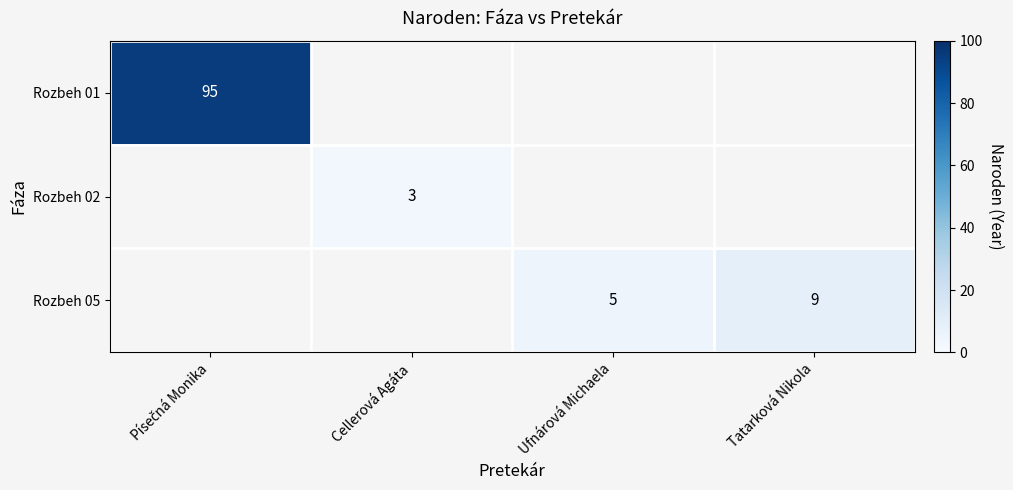

What is the difference between the Rozbeh 05 values at Tatarková Nikola and Ufnárová Michaela?

4